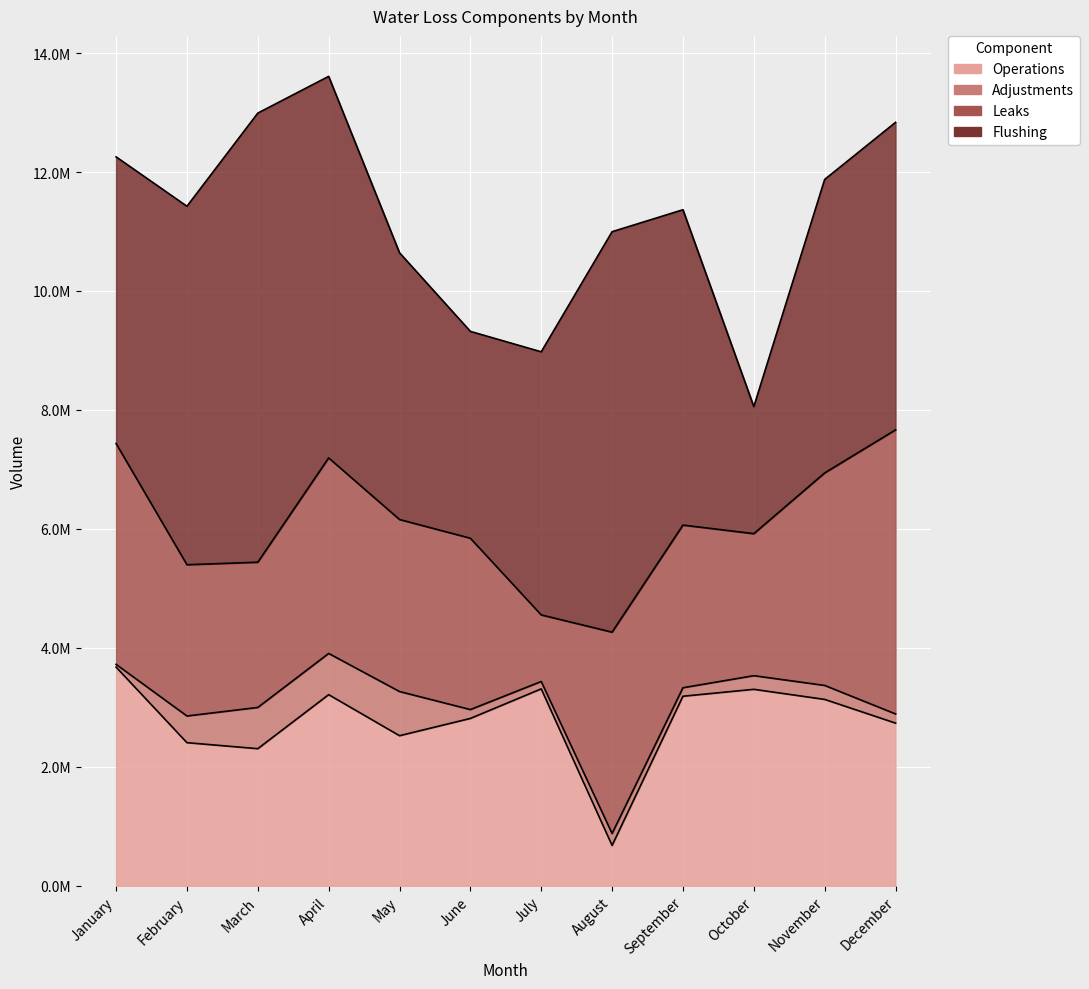

How many lines are shown in the chart?

4